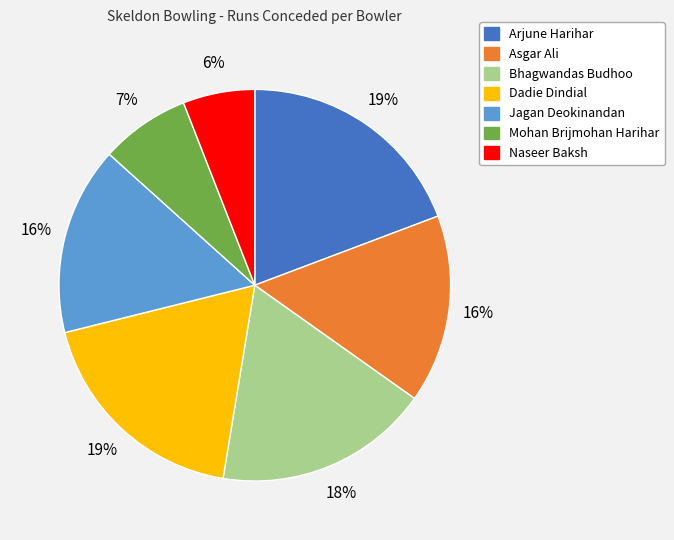

To the nearest percent, what percentage of the pie is Dadie Dindial?

19%